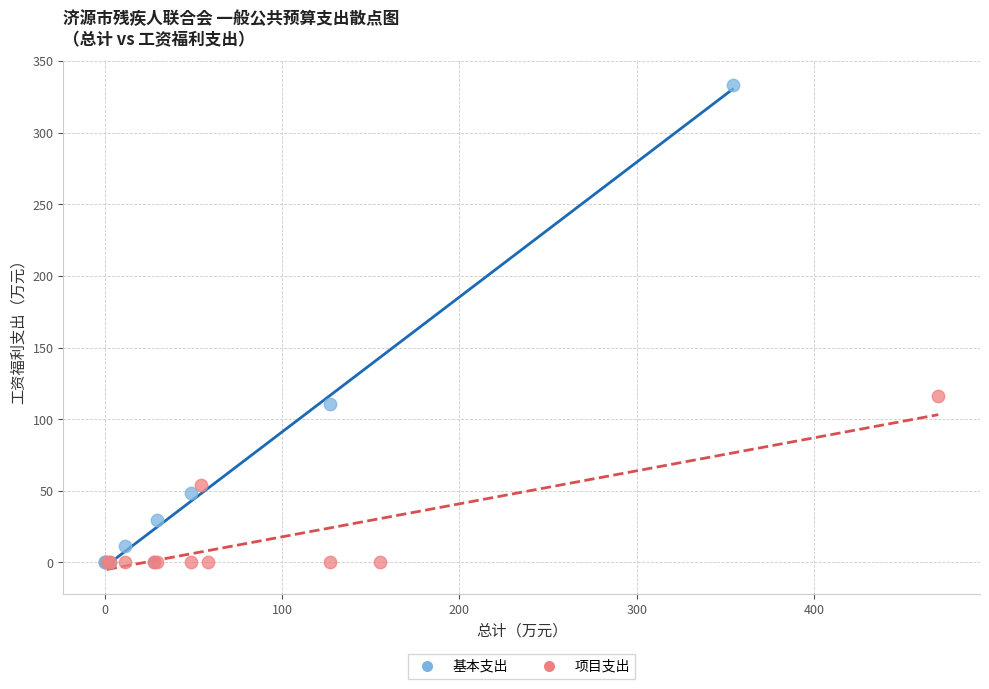

Which series reaches the maximum Y coordinate?

基本支出